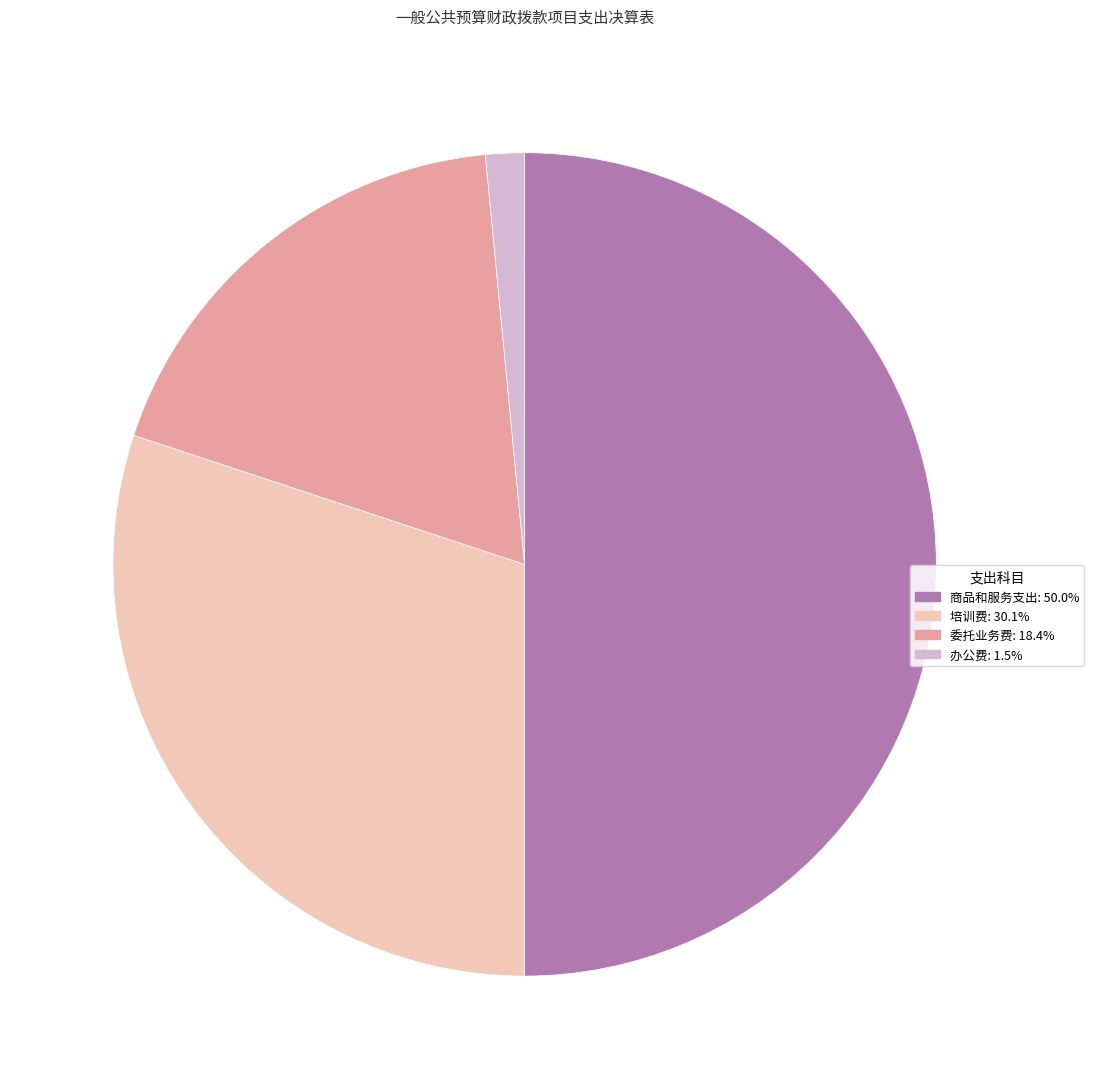

How many segments does this pie chart have?

4